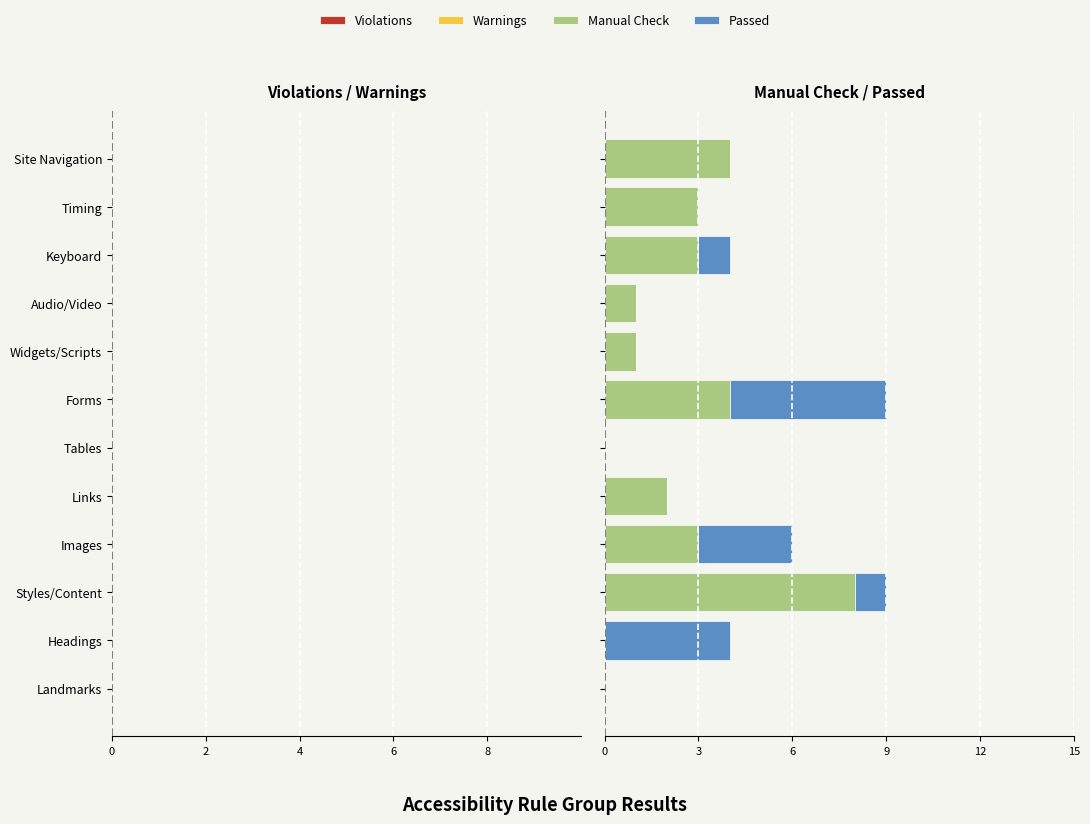

What is the highest value of the Manual Check series?

8